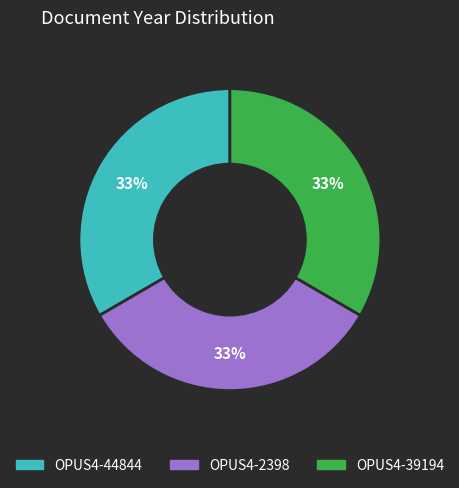

What is the ratio of the value at OPUS4-44844 to the value at OPUS4-2398?

1.0